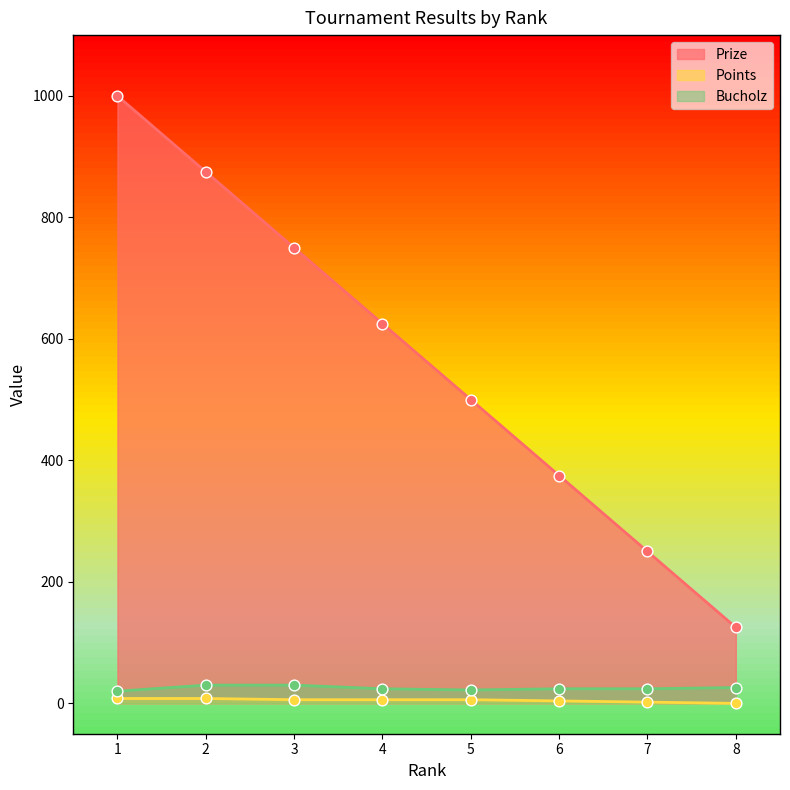

Which series contains the highest Y value?

Prize